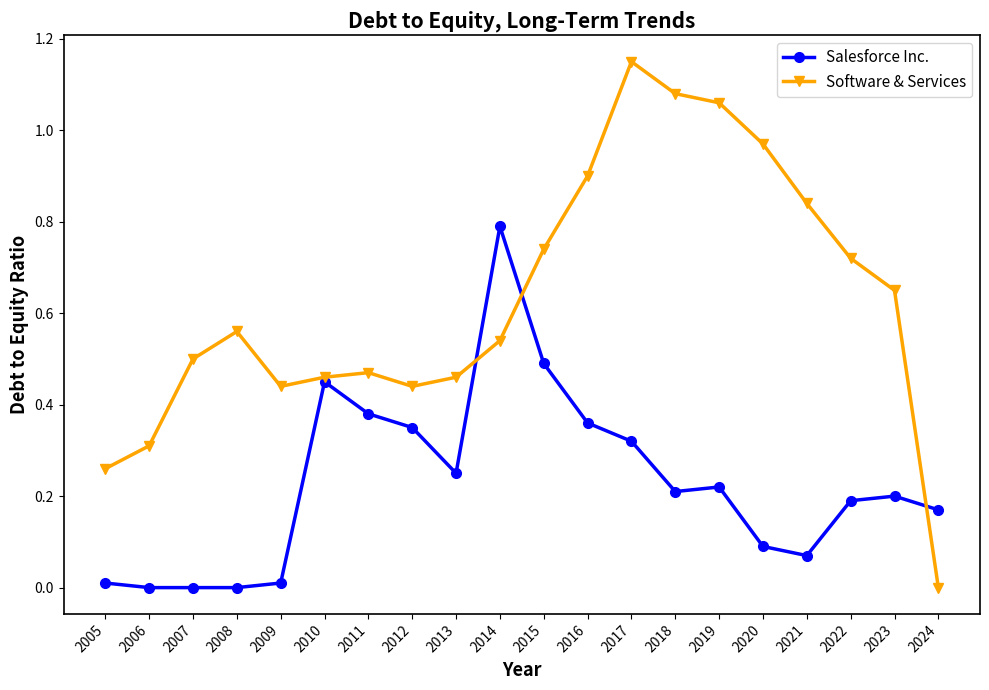

What is the sum of all Software & Services values?

12.6